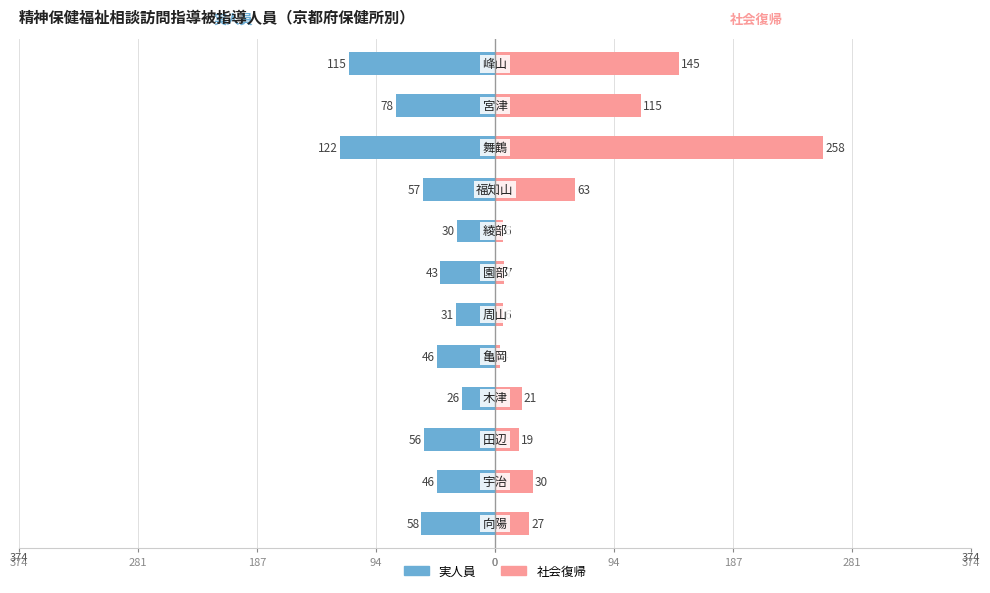

Is the value of 実人員 at 0 greater than the value of 社会復帰 at 94?

No